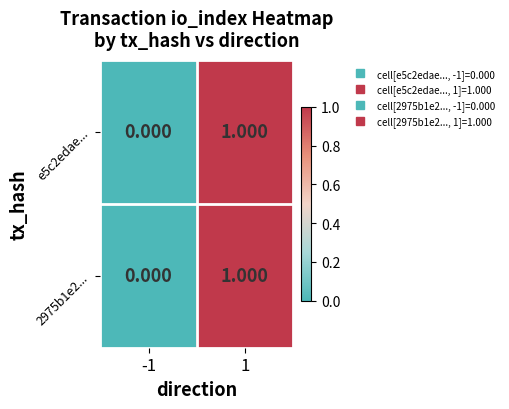

Is the value of 2975b1e2... at 1 greater than the value of e5c2edae... at -1?

Yes